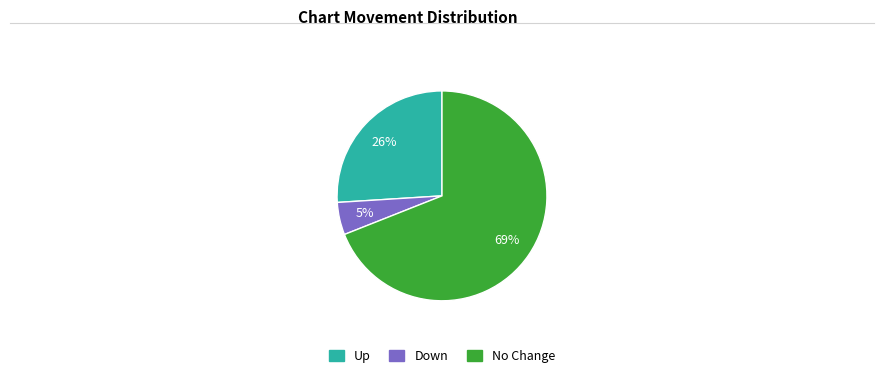

Is it true that No Change is 69% of the pie?

True